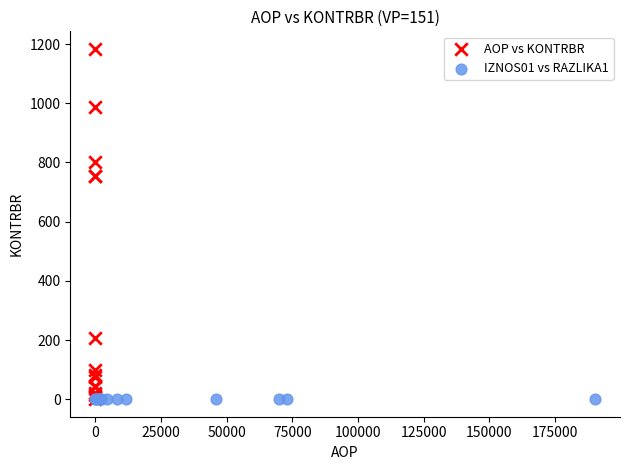

Which series reaches the maximum Y coordinate?

AOP vs KONTRBR